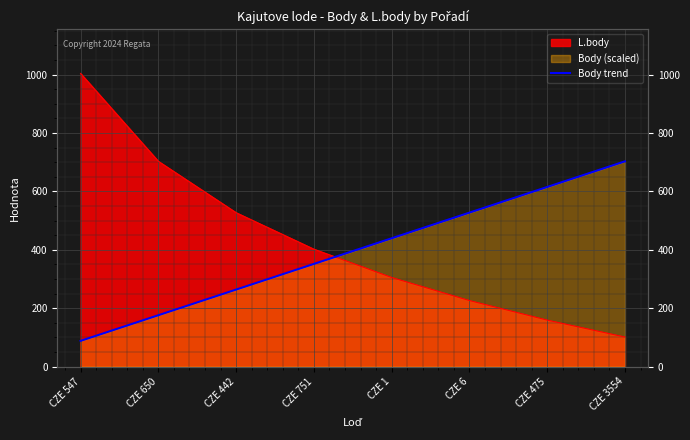

The chart shows a value of 59.1 at CZE 650. True or false?

False